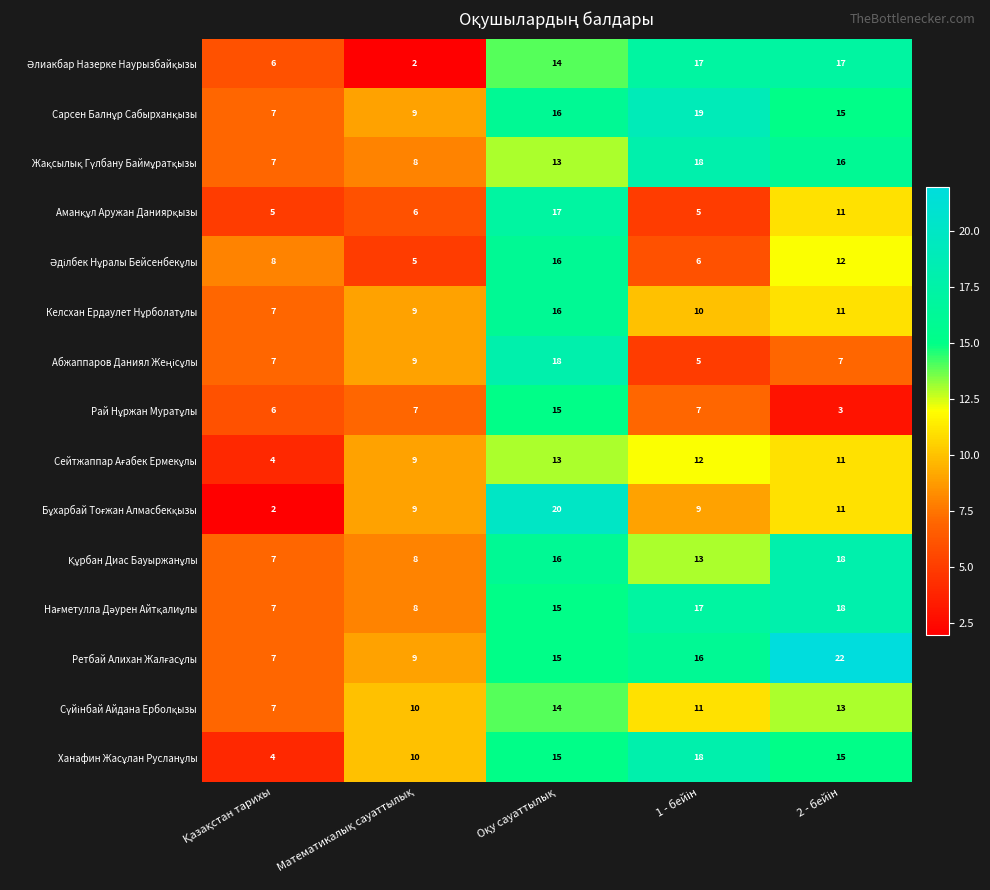

What is the maximum value shown in the chart?

22